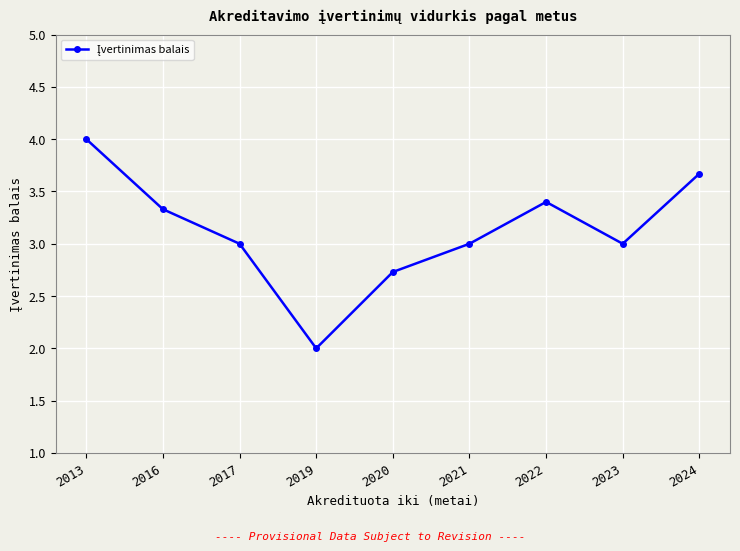

Reading left to right, list all the values displayed in this chart.

4.0	3.3	3.0	2.0	2.7	3.0	3.4	3.0	3.7